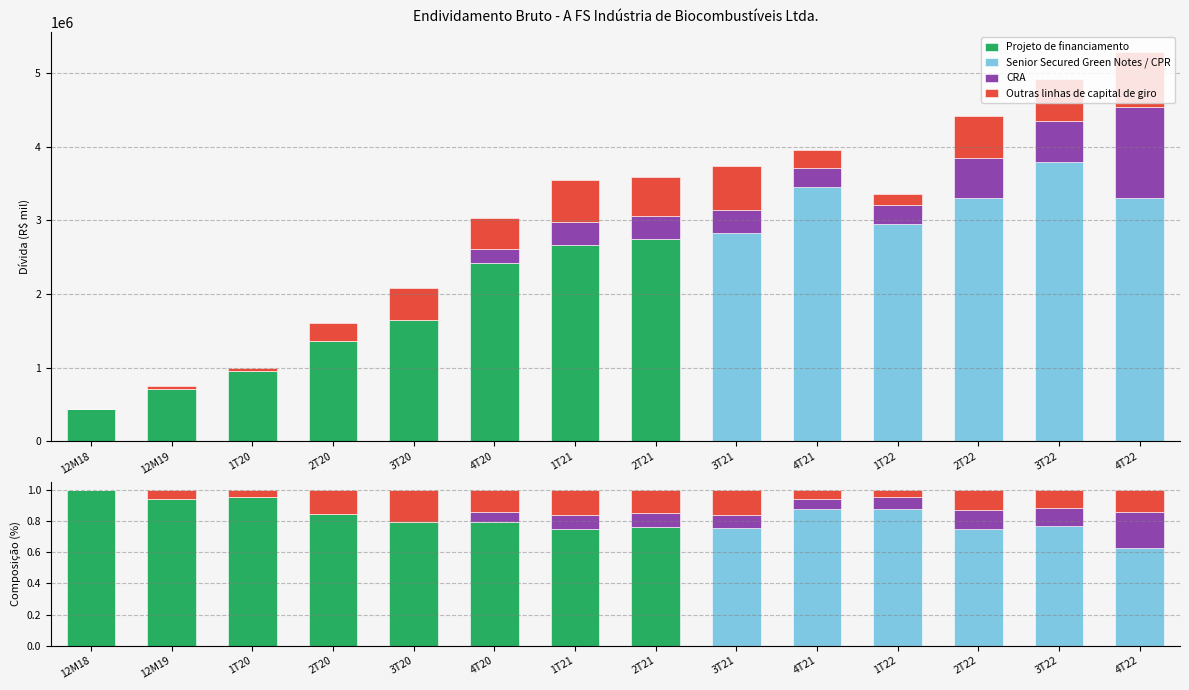

Where is Senior Secured Green Notes / CPR nearest to the value 0?

12M18